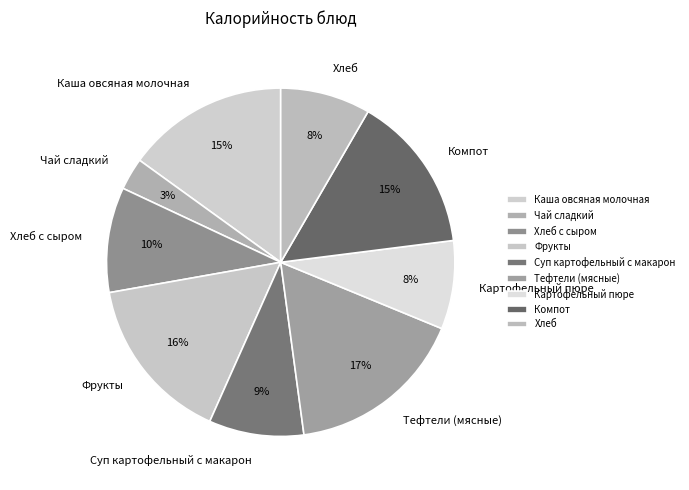

Count the number of slices in the pie.

9